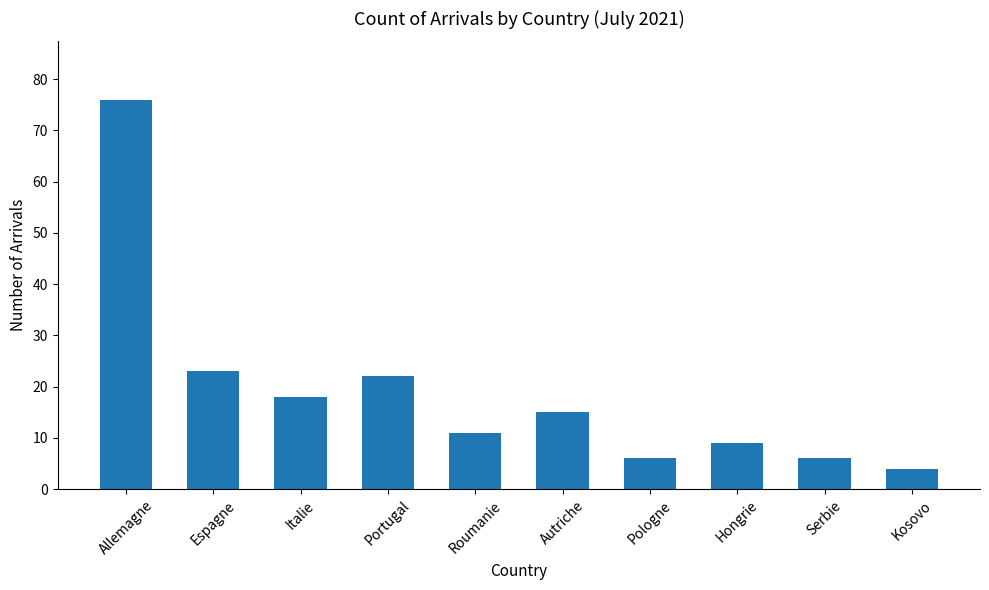

Does the chart contain stacked bars?

No